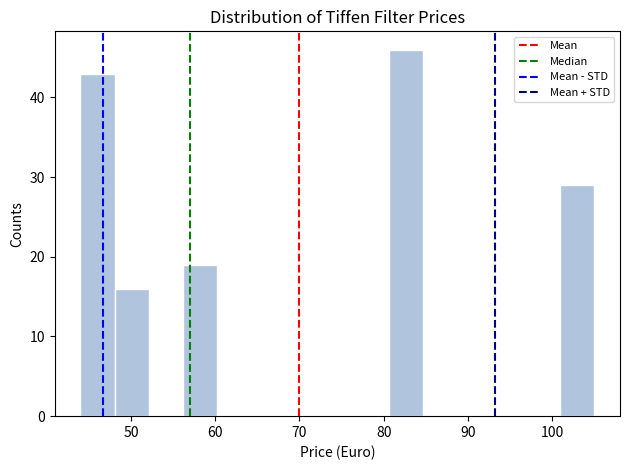

What is the height of the bar covering 48 to 52 on the x-axis? Neither the bar edges nor the heights are printed on the chart, so give them approximately, as read against the axes.

16